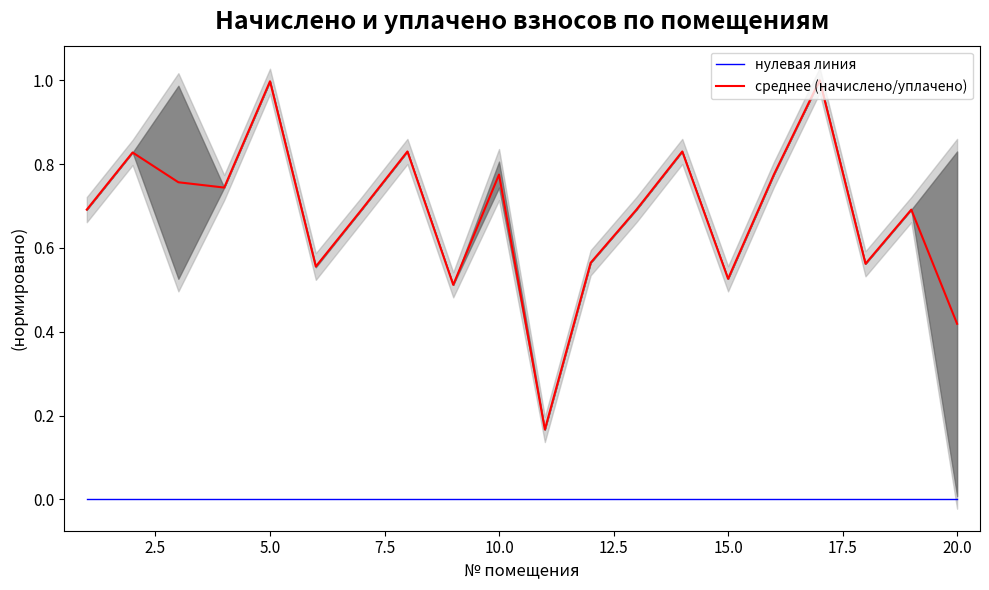

True or false: среднее (начислено/уплачено) has a value of 1.2 at 10.0.

False